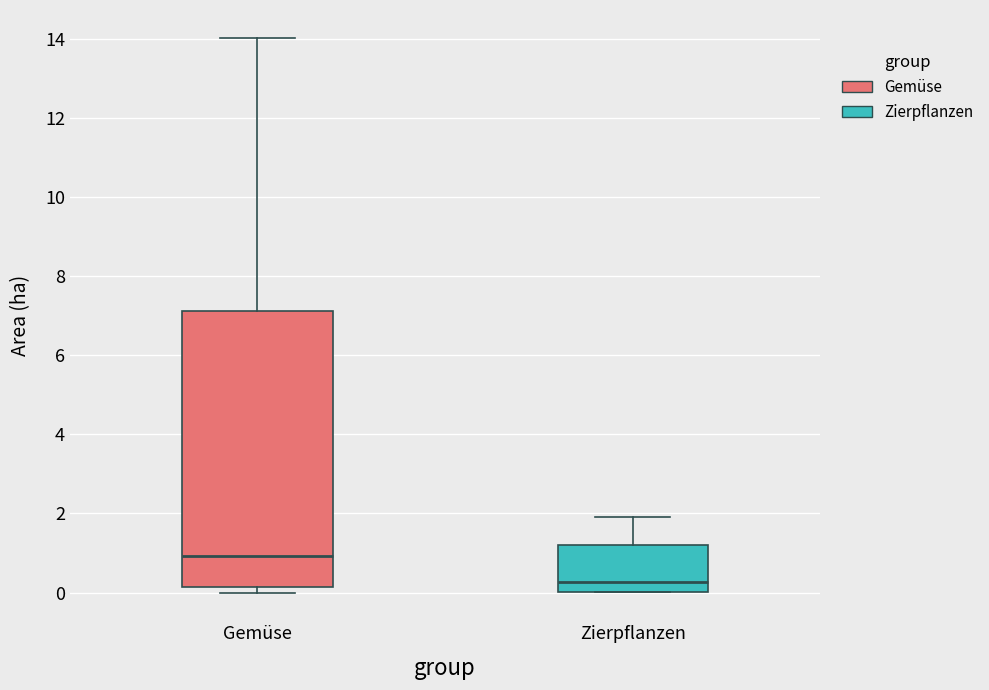

Which box has the highest median line?

Gemüse